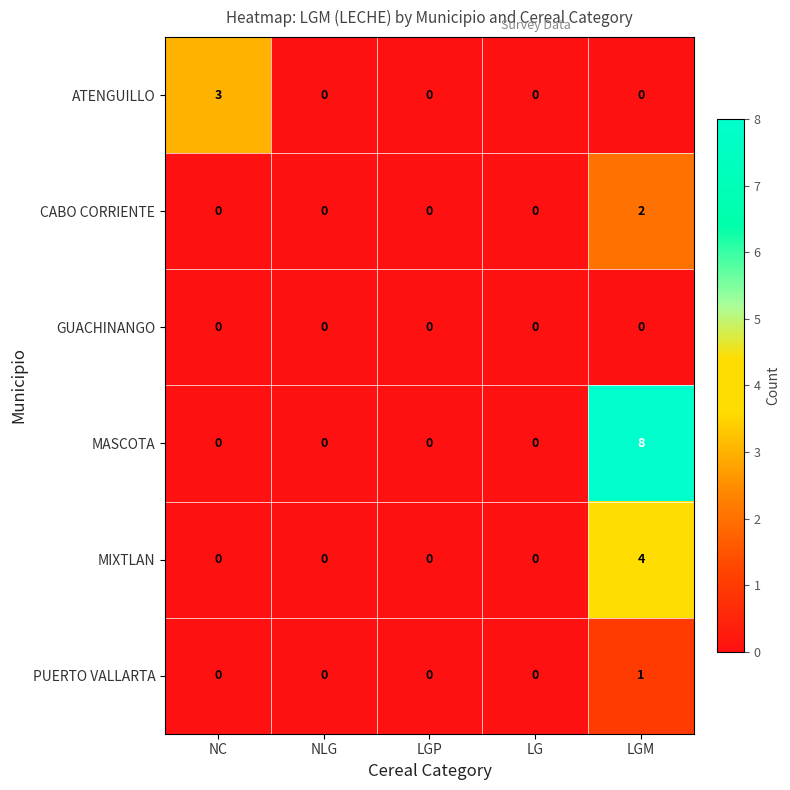

Reading right to left, extract all data points from this chart.

ATENGUILLO: LGM=0	LG=0	LGP=0	NLG=0	NC=3
CABO CORRIENTE: LGM=2	LG=0	LGP=0	NLG=0	NC=0
GUACHINANGO: LGM=0	LG=0	LGP=0	NLG=0	NC=0
MASCOTA: LGM=8	LG=0	LGP=0	NLG=0	NC=0
MIXTLAN: LGM=4	LG=0	LGP=0	NLG=0	NC=0
PUERTO VALLARTA: LGM=1	LG=0	LGP=0	NLG=0	NC=0